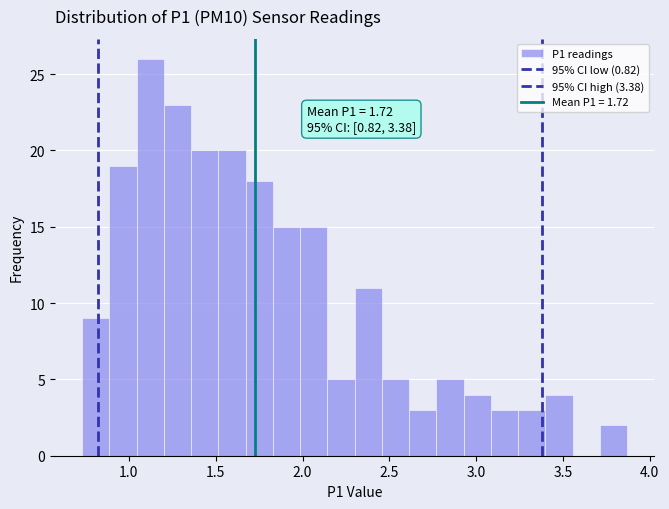

Around what value on the x-axis is the tallest bar? Give the approximate position of its centre, as read against the axis.

1.10